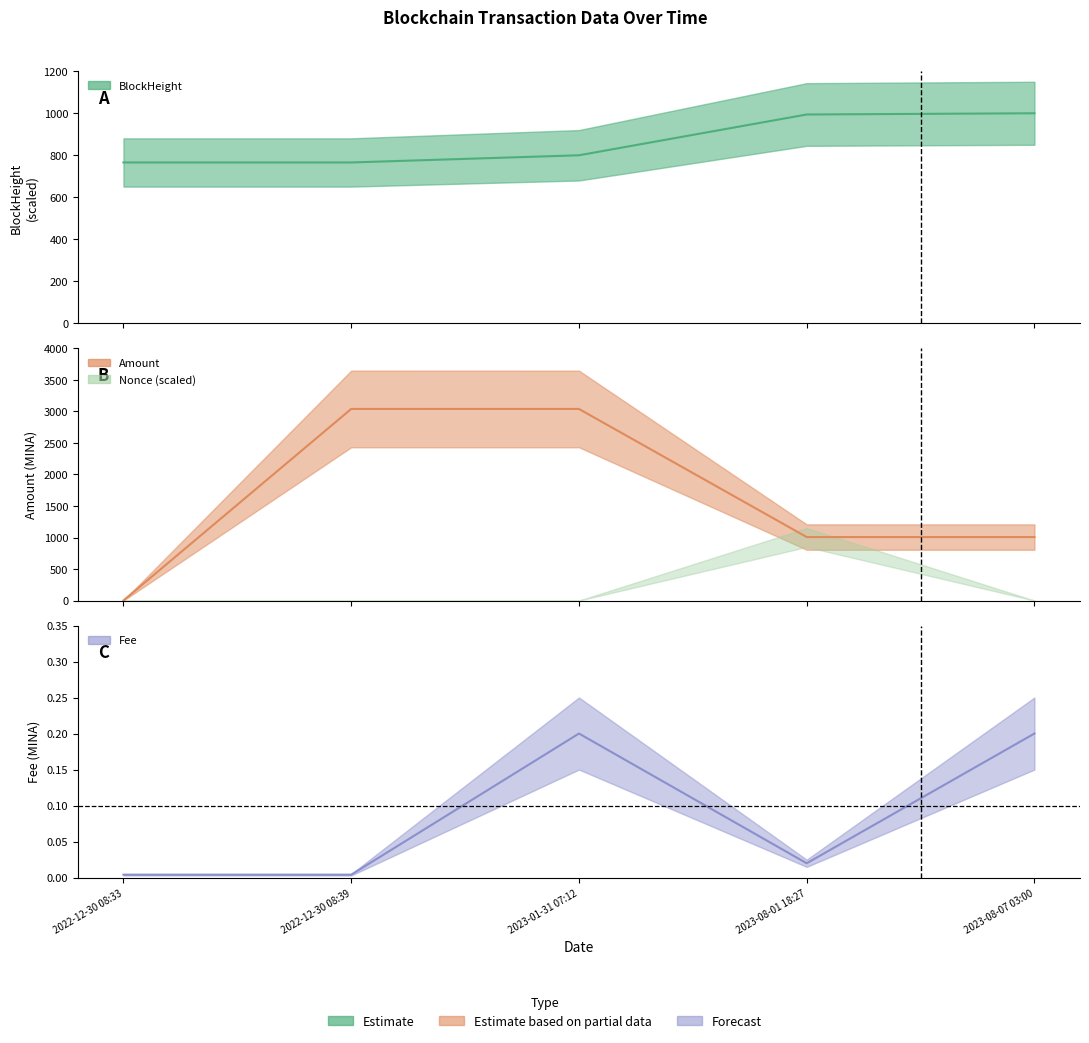

Where do Amount and BlockHeight first cross each other?

2022-12-30 08:33 and 2022-12-30 08:39